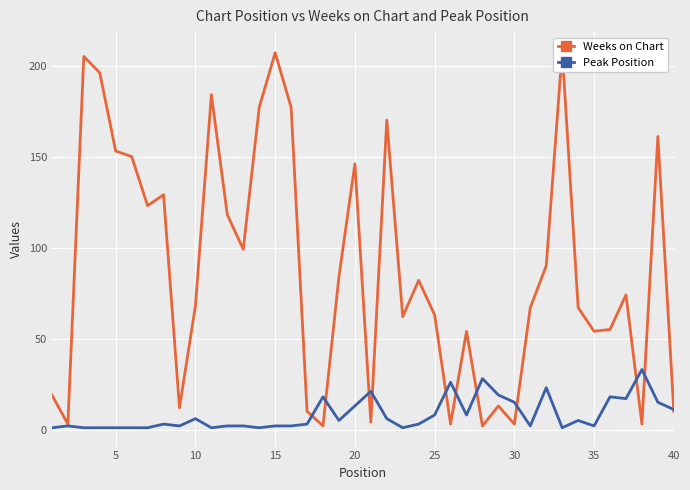

The value of Weeks on Chart at 20 is 251. True or false?

False